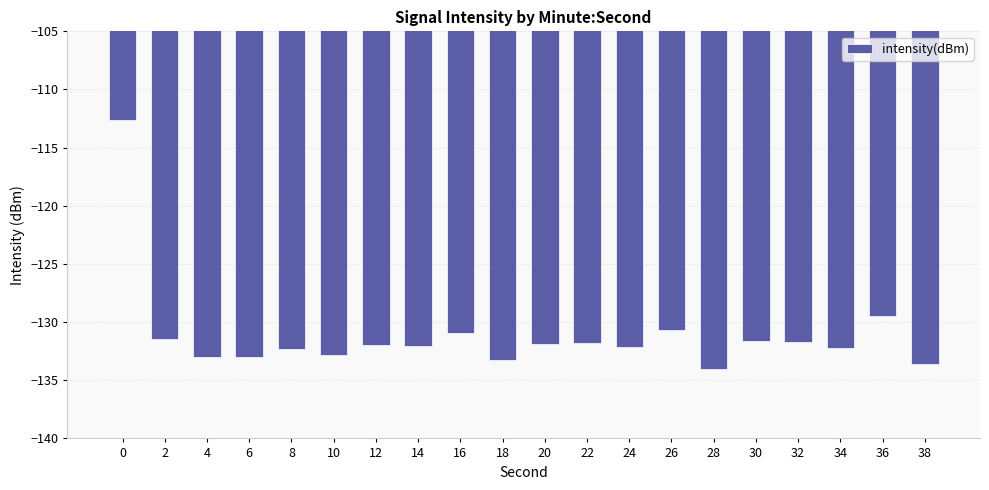

How many series are shown in this chart?

1